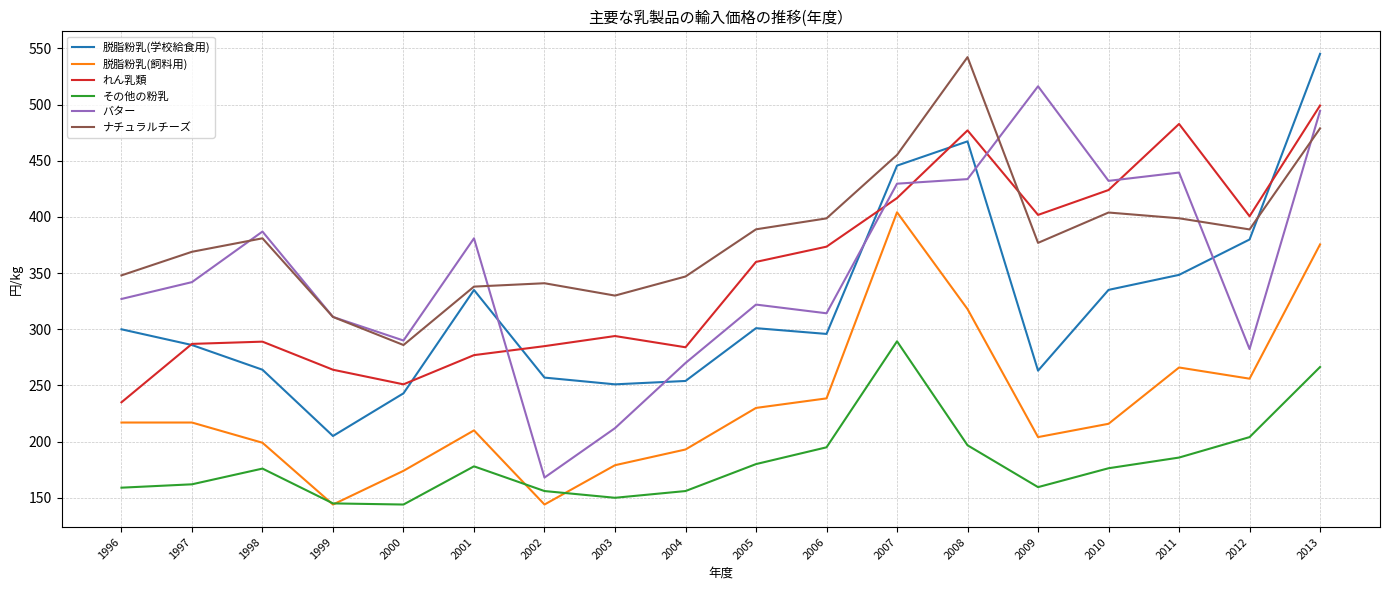

What is the lowest value of the その他の粉乳 series?

144.0